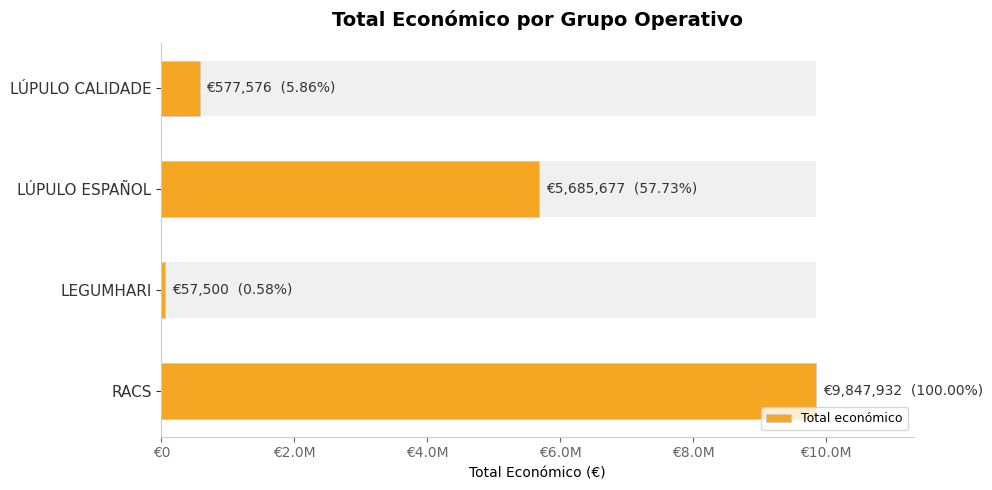

What is the greatest value displayed?

9847932